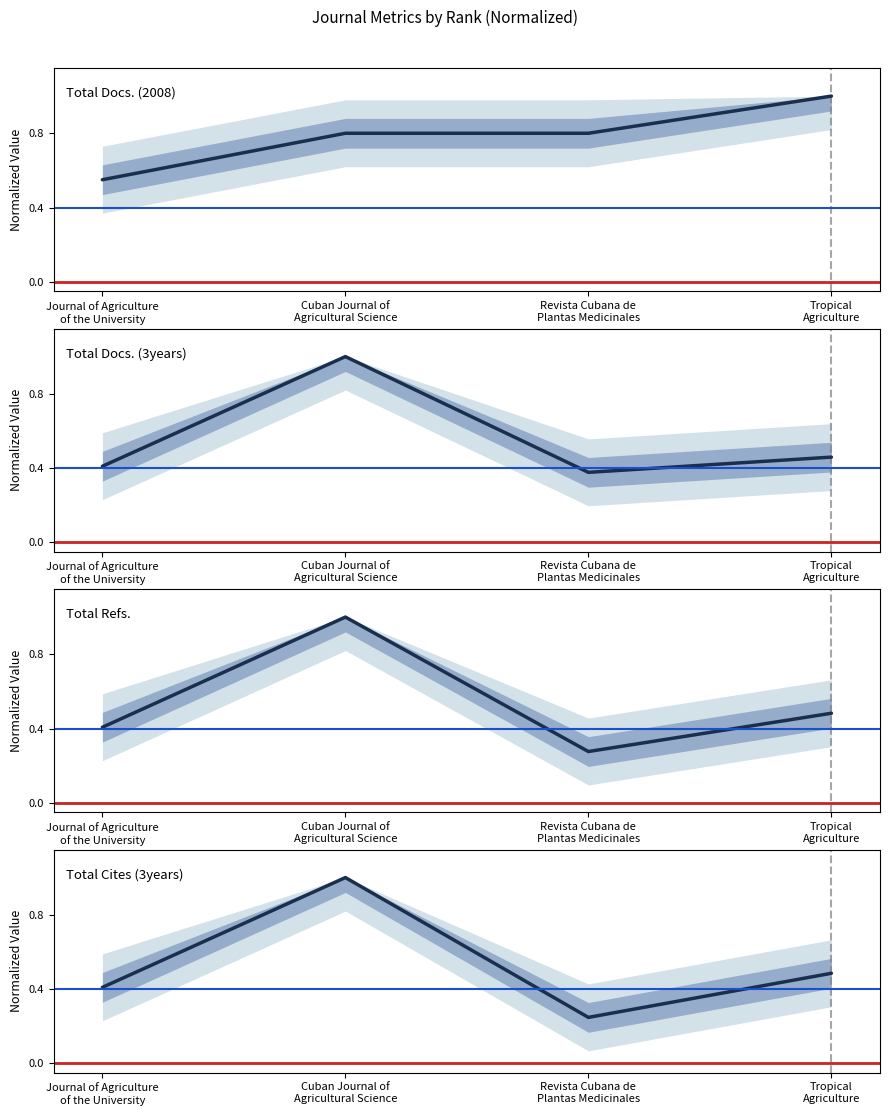

What is the maximum value shown in the chart?

1.0